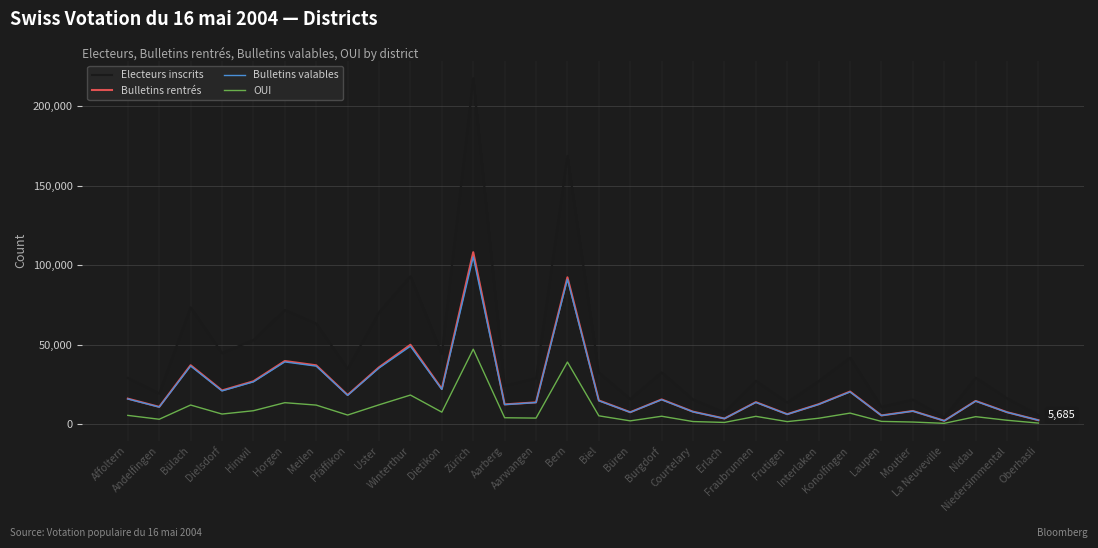

True or false: Bulletins valables and Electeurs inscrits cross at least once.

False